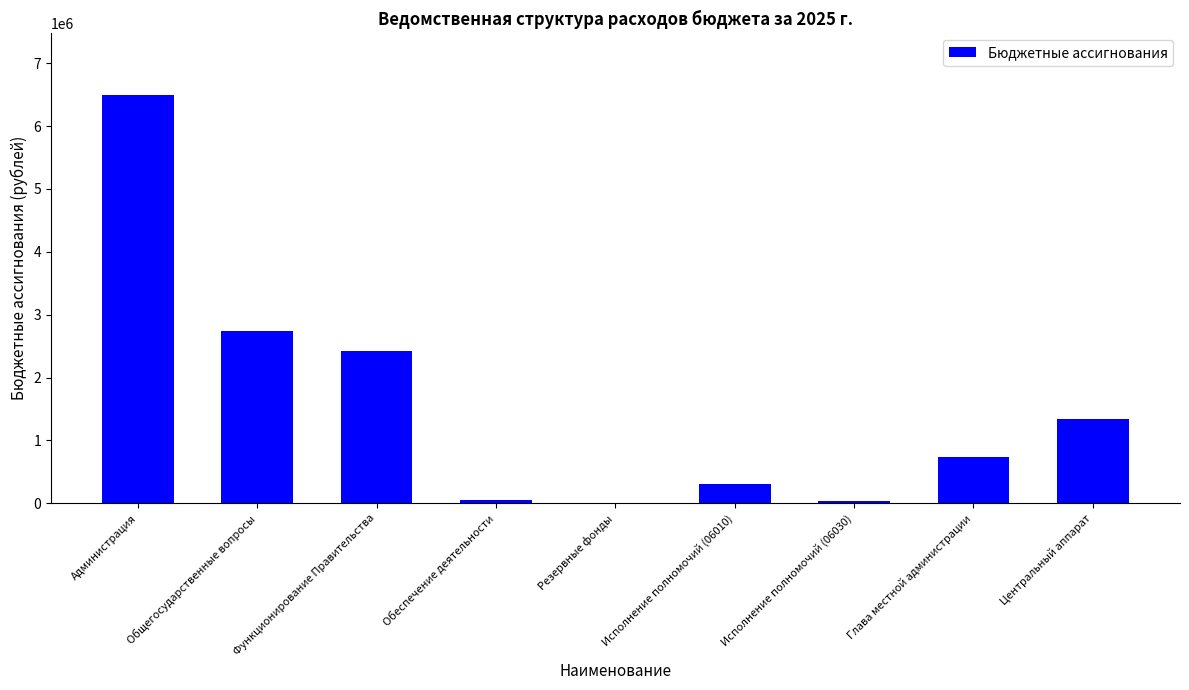

True or false: the data shows 863117 at Центральный аппарат.

False